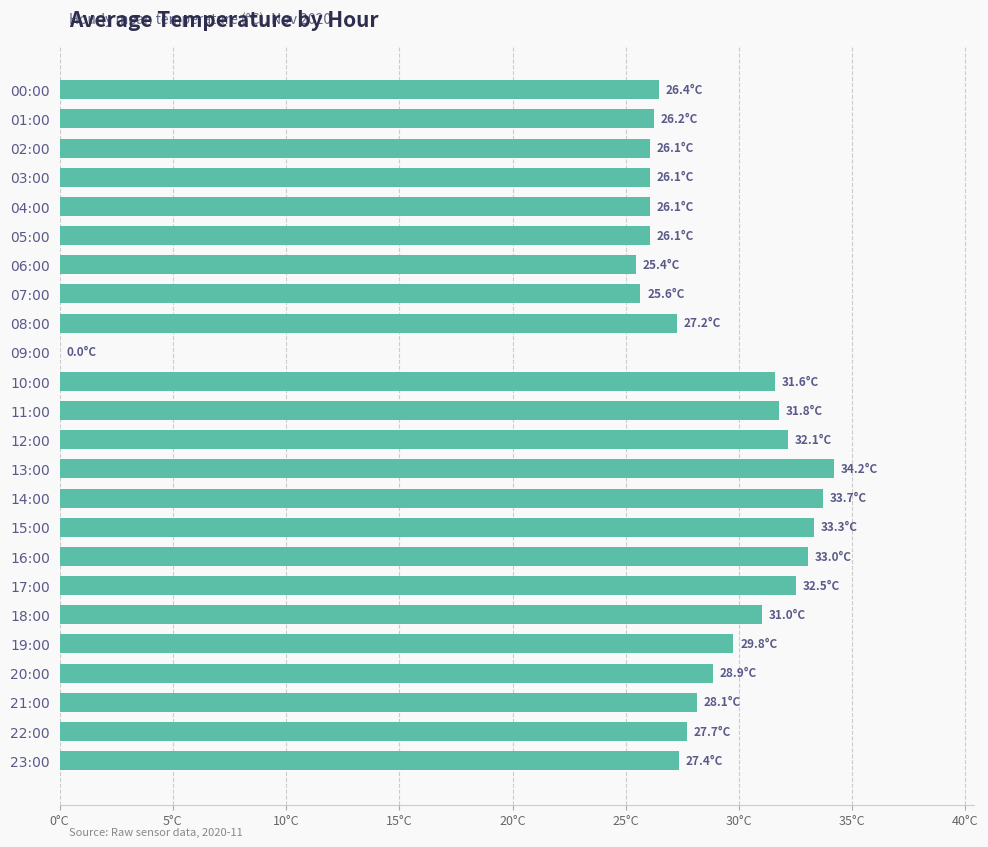

What is the average value?

27.9